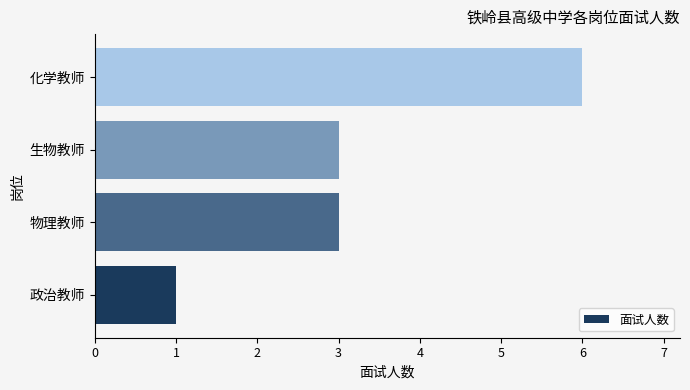

What is the change in value from 物理教师 to 化学教师?

+3